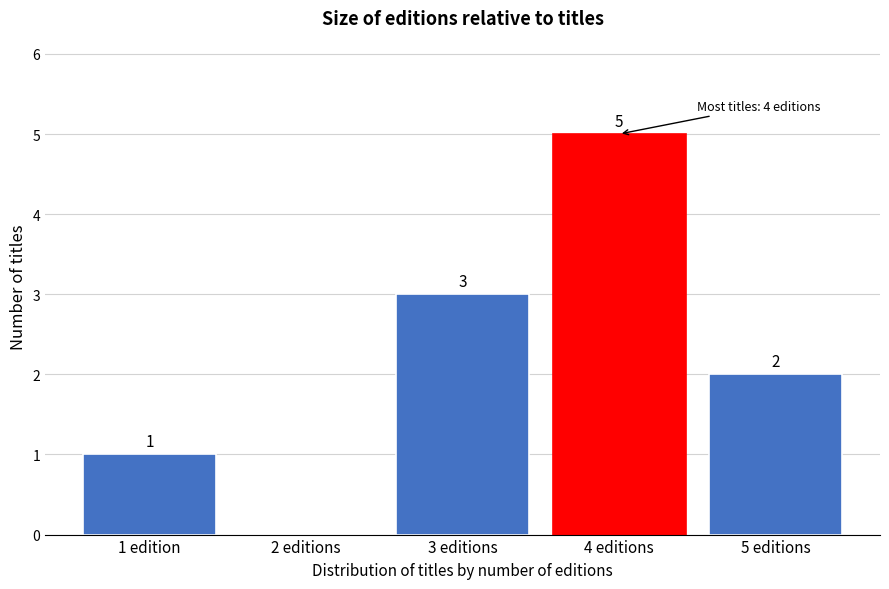

Reading left to right, list all the values displayed in this chart.

1 edition=1	2 editions=0	3 editions=3	4 editions=5	5 editions=2